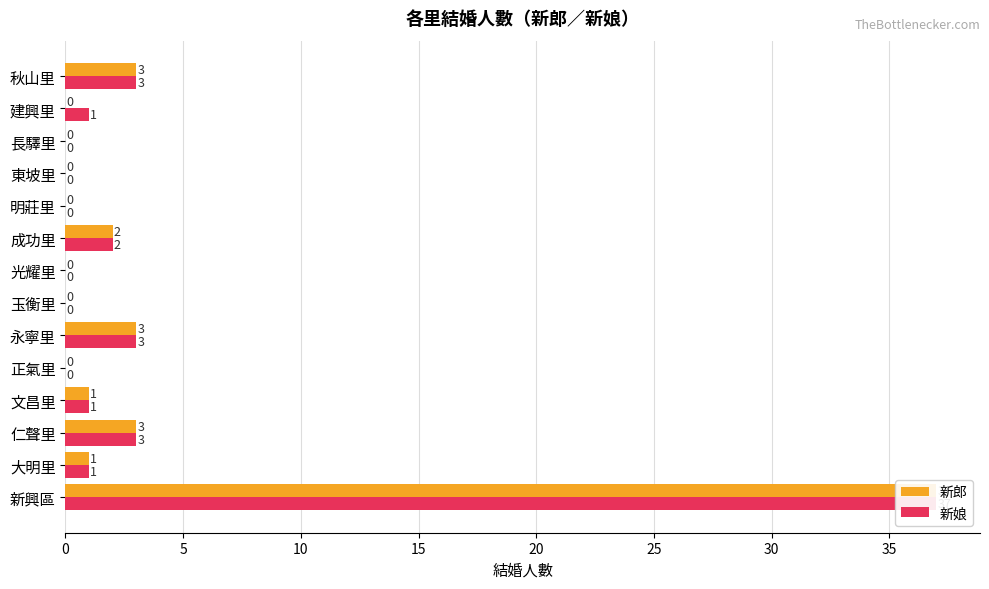

At how many categories does at least one series exceed 36?

1